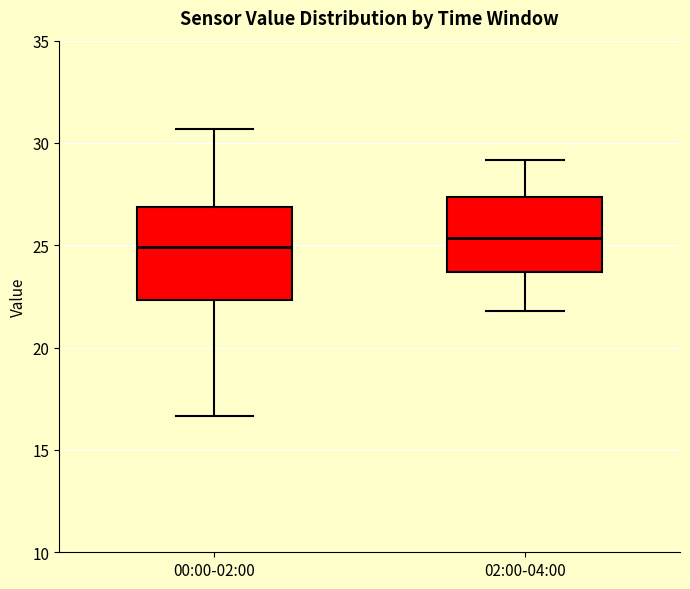

Where is the lower edge of the box for 02:00-04:00 on the y-axis? The values are not printed on the chart, so give them approximately, as read against the axis.

23.5